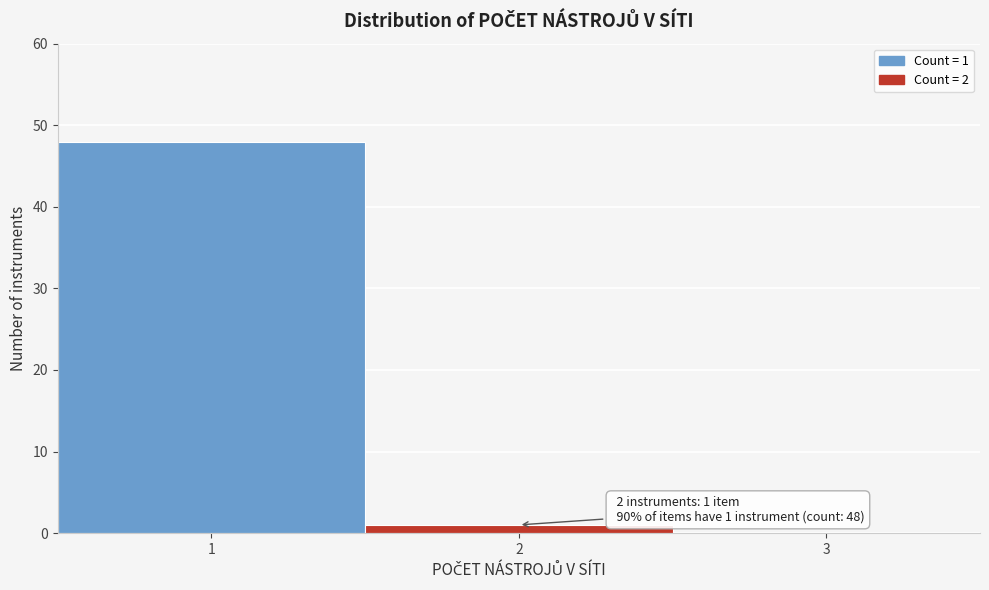

Which range on the x-axis has the tallest bar?

0.5 to 1.5